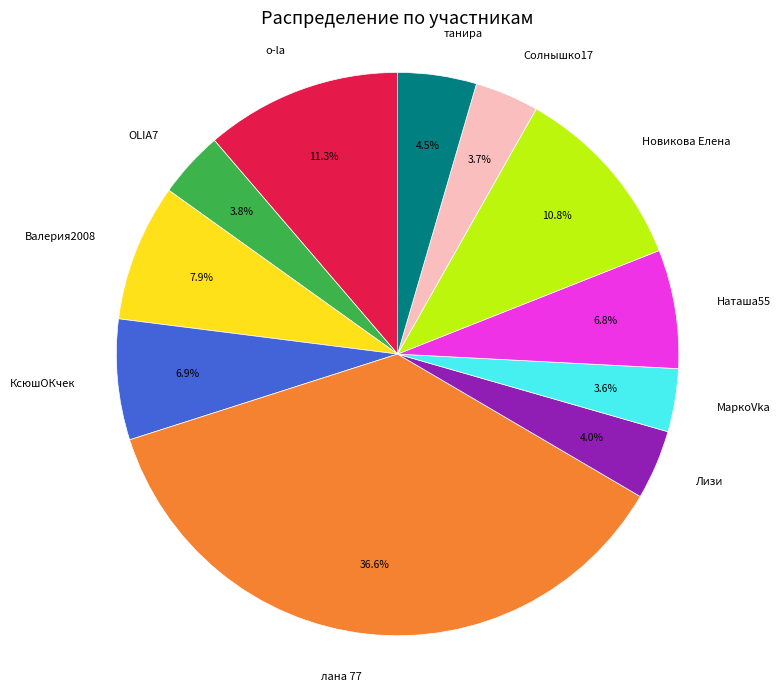

To the nearest percent, what is the average slice percentage?

9%